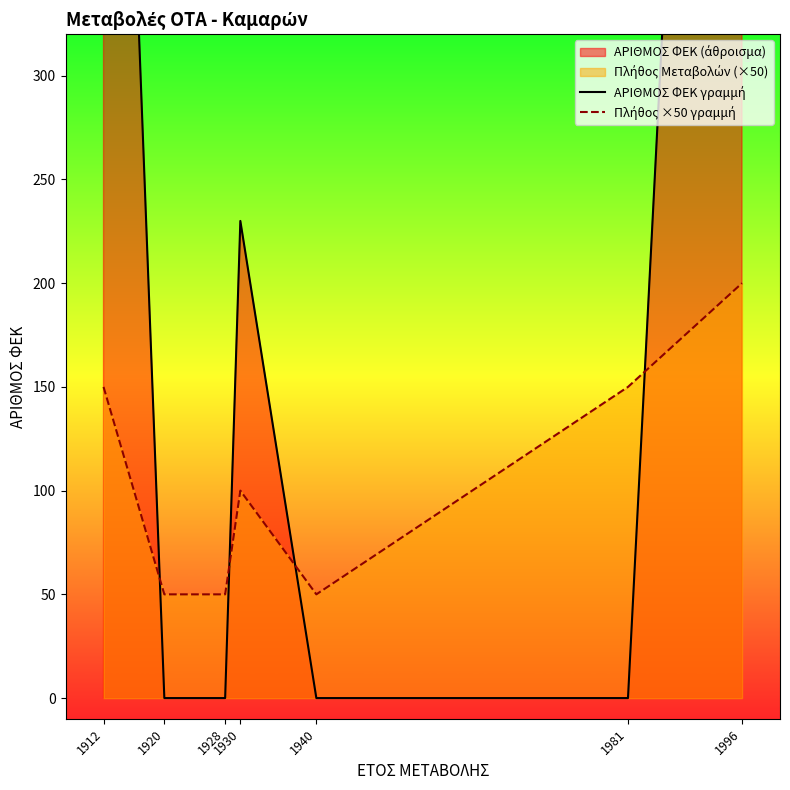

List the labels in order of Πλήθος ×50 γραμμή value, smallest first.

1920, 1928, 1940, 1930, 1912, 1981, 1996